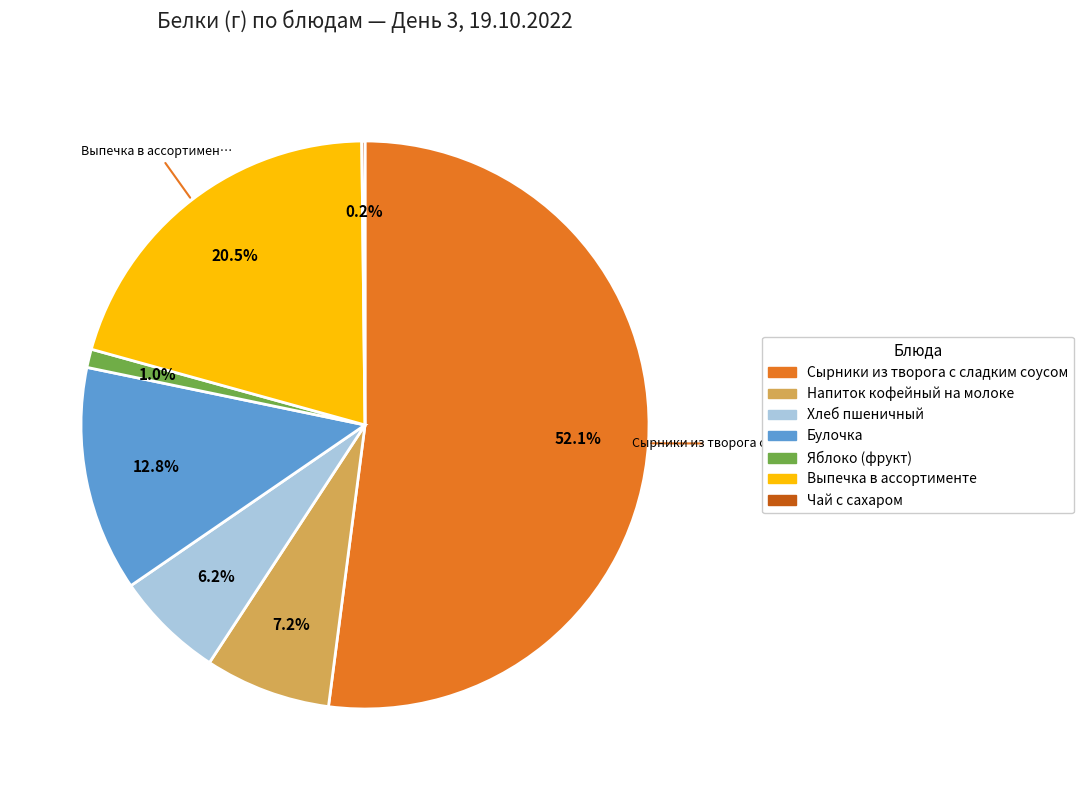

Is the sum of Булочка and Сырники из творога с сладким соусом greater than half?

Yes